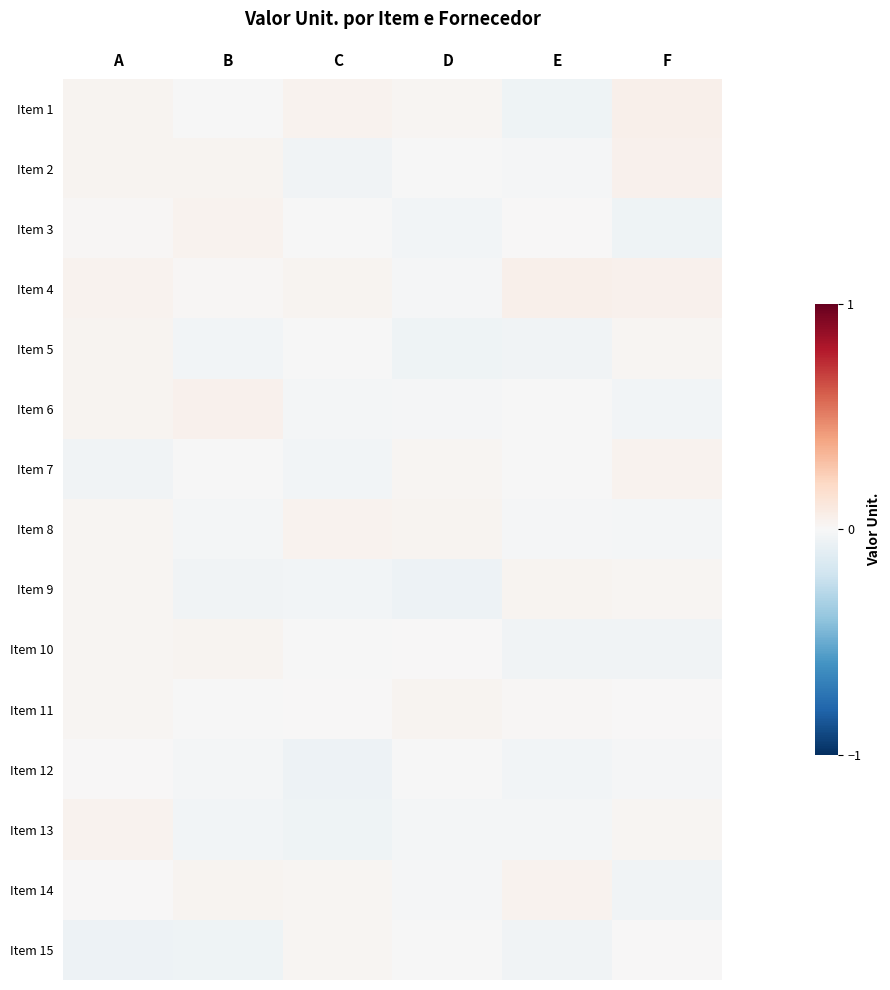

Rank the series at D from lowest to highest value.

Item 9, Item 5, Item 3, Item 13, Item 4, Item 6, Item 14, Item 12, Item 2, Item 15, Item 10, Item 7, Item 1, Item 11, Item 8